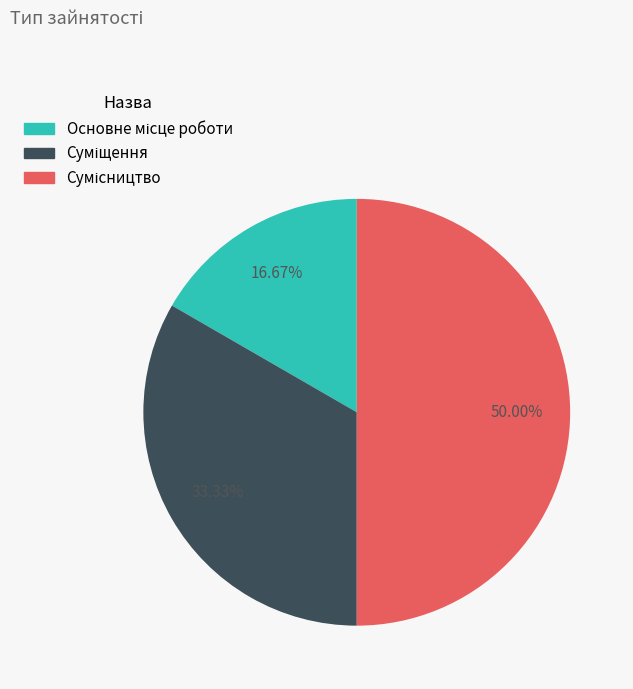

What percentage is NOT represented by Основне місце роботи?

83.3%